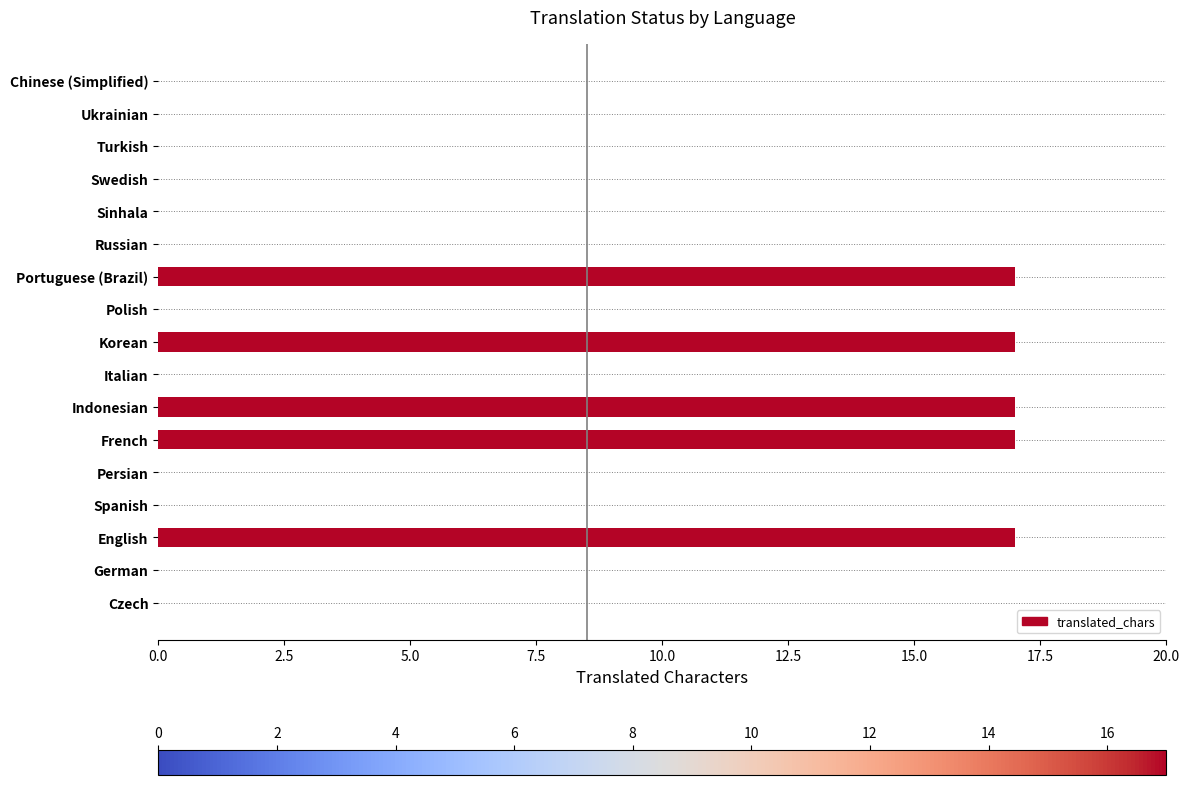

The chart shows a value of 23 at French. True or false?

False